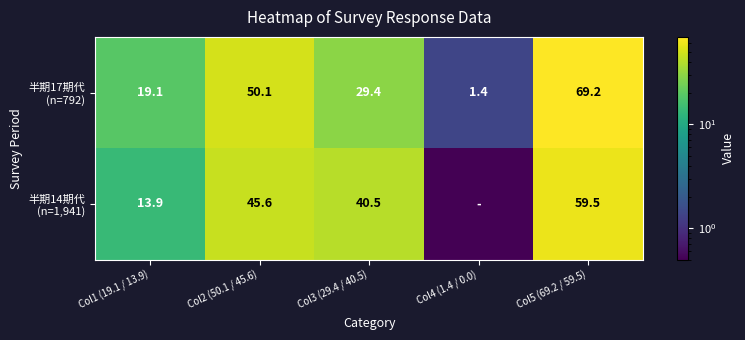

What is the average value of the 半期17期代 (n=792) series?

33.8